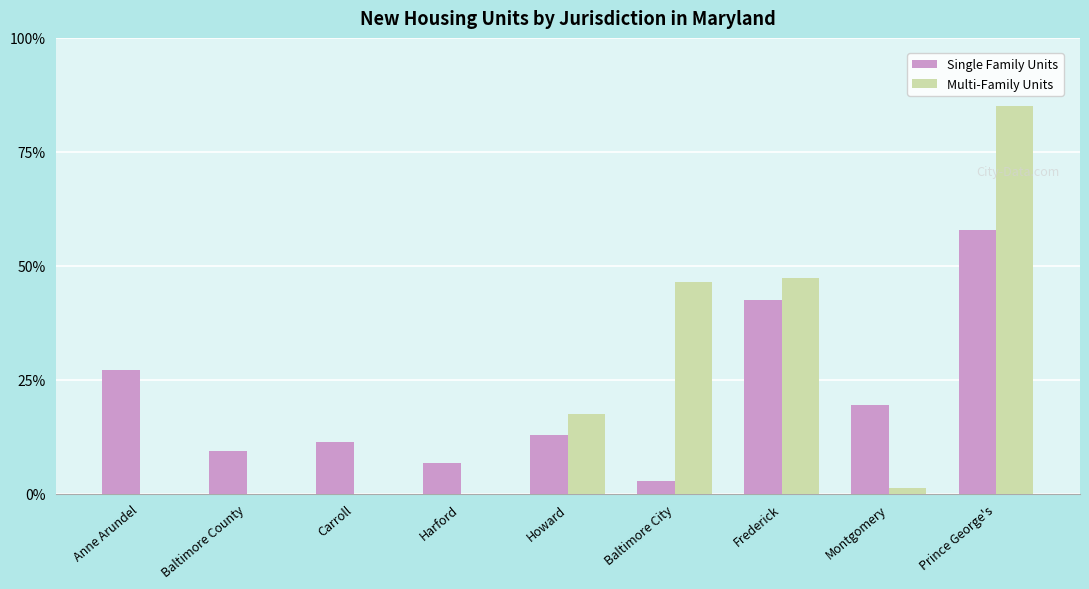

Between Baltimore County and Carroll, which series saw the biggest shift?

Single Family Units